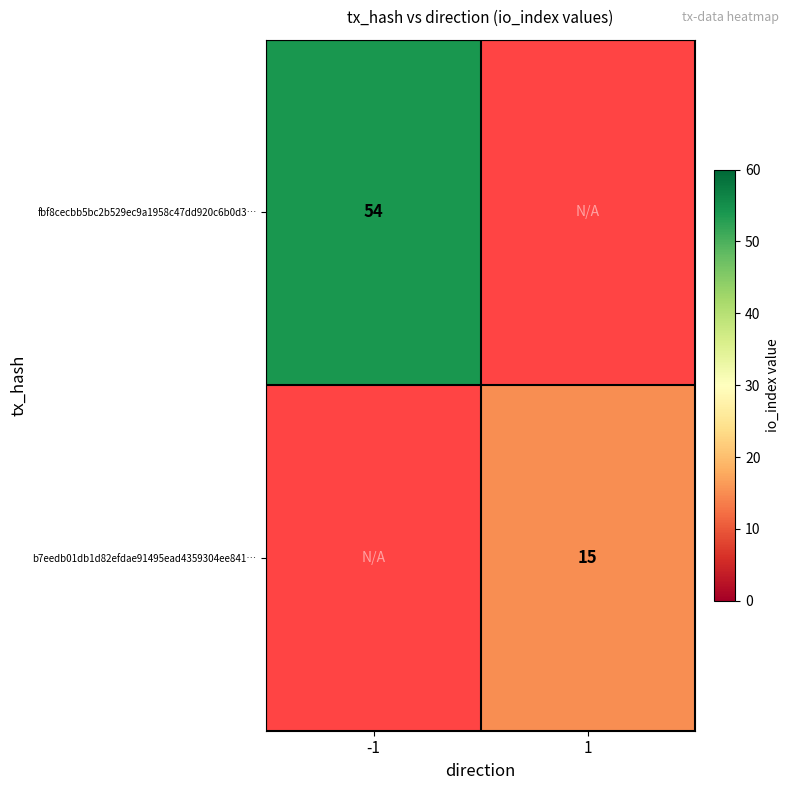

True or false: fbf8cecbb5bc2b529ec9a1958c47dd920c6b0d3… has a value of 18 at -1.

False